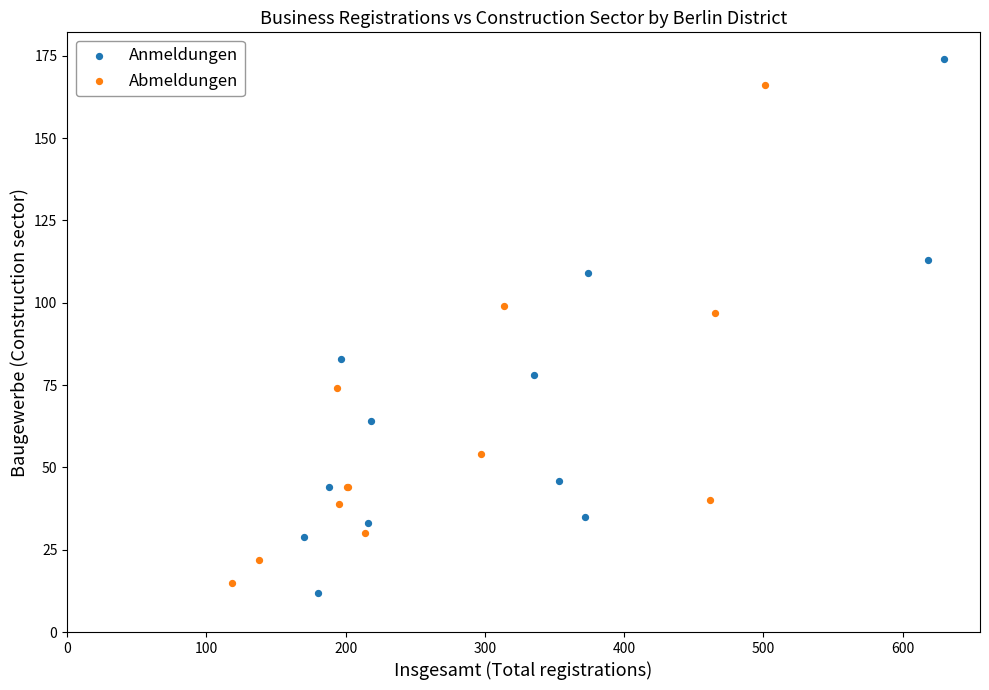

Which series reaches the maximum Y coordinate?

Anmeldungen